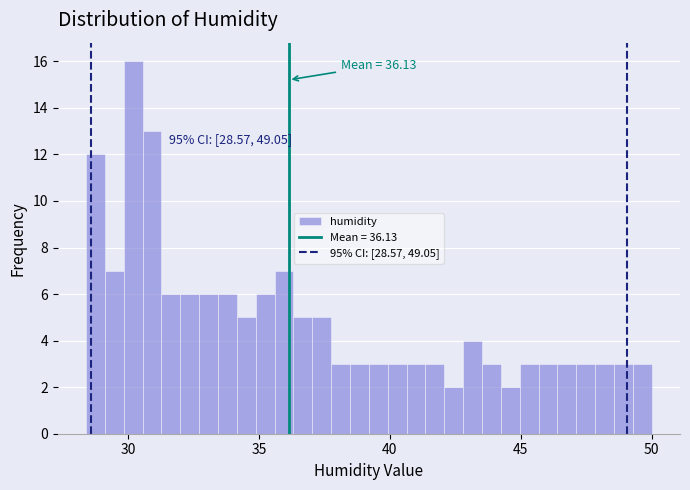

Read against the x-axis, roughly where is the centre of the tallest bar?

30.0